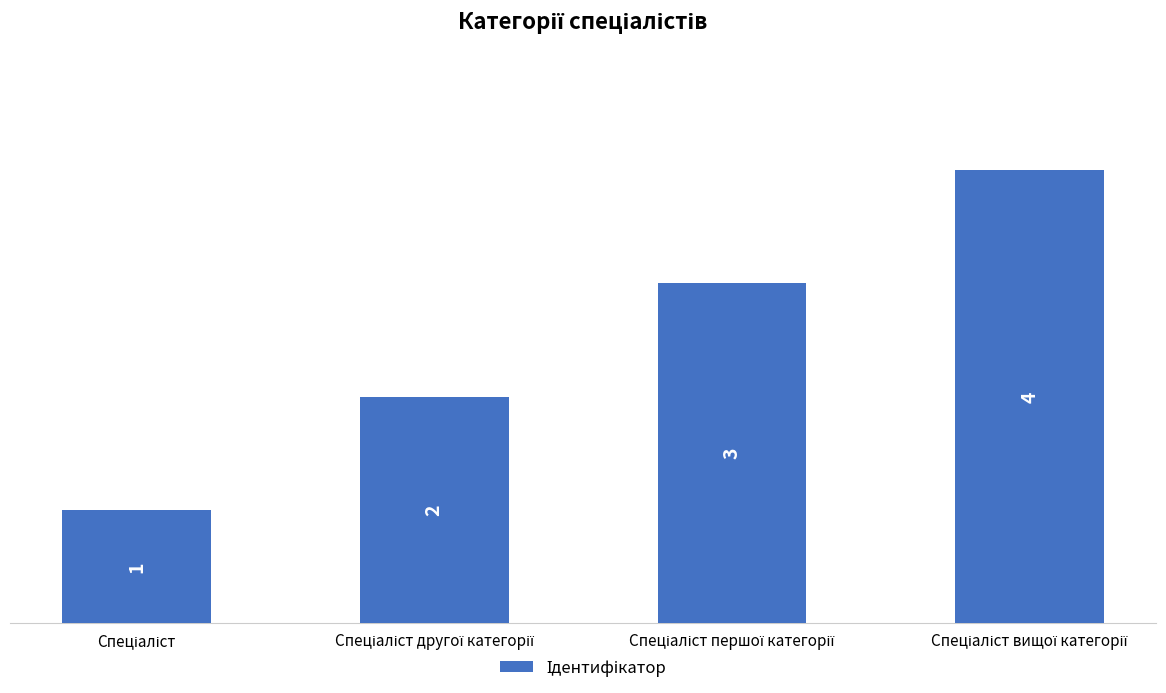

How many values are between 2 and 4?

3